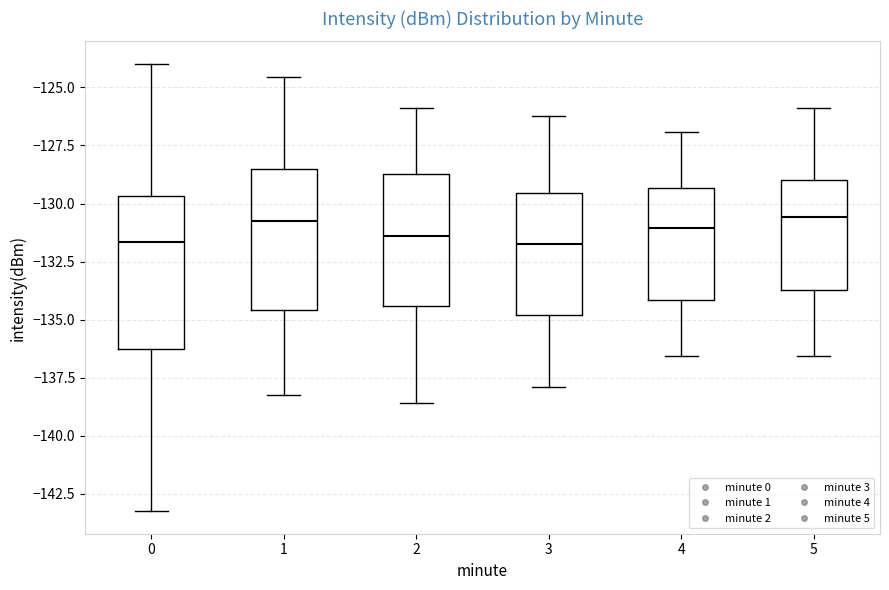

Reading left to right, read every box against the y-axis: the position of its median line, the range the box covers, and the ends of its whiskers. The values are not printed on the chart, so give them approximately, as read against the axis.

0: median -131.5, box -136.5 to -129.5, whiskers -143.0 to -124.0
1: median -130.5, box -134.5 to -128.5, whiskers -138.0 to -124.5
2: median -131.5, box -134.5 to -128.5, whiskers -138.5 to -126.0
3: median -131.5, box -135.0 to -129.5, whiskers -138.0 to -126.0
4: median -131.0, box -134.0 to -129.5, whiskers -136.5 to -127.0
5: median -130.5, box -133.5 to -129.0, whiskers -136.5 to -126.0